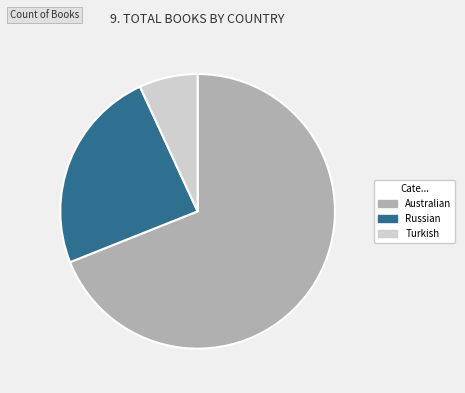

The Turkish slice represents 7% of the pie. True or false?

True